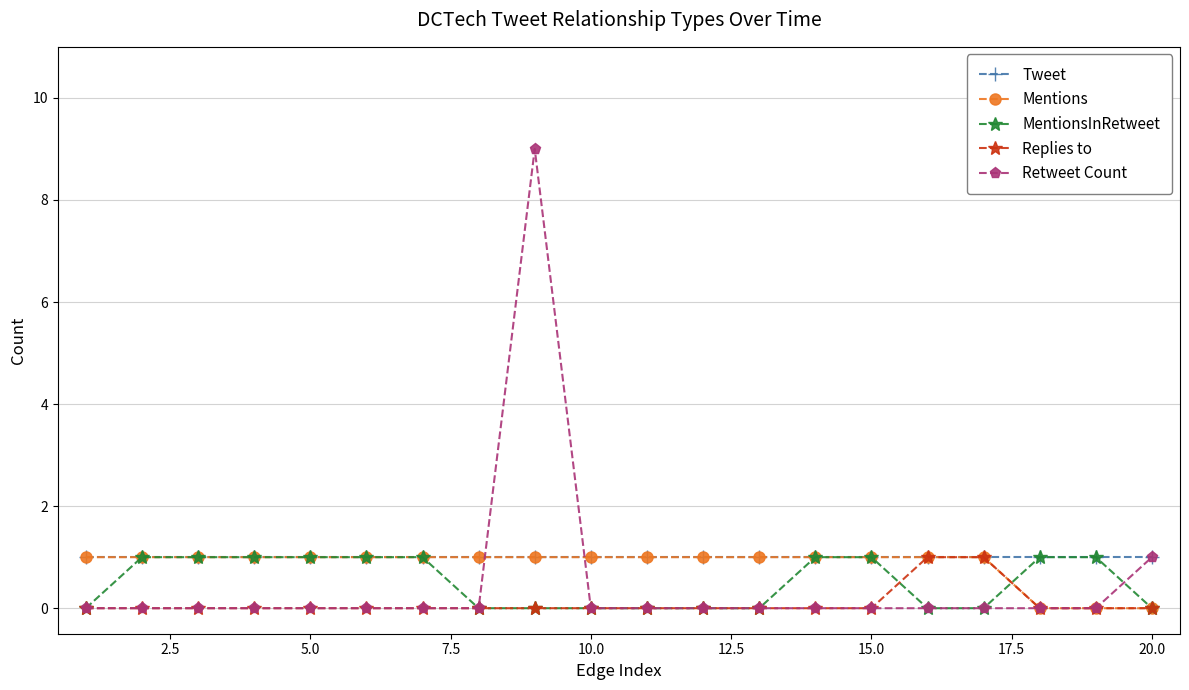

How many series are shown in this chart?

5